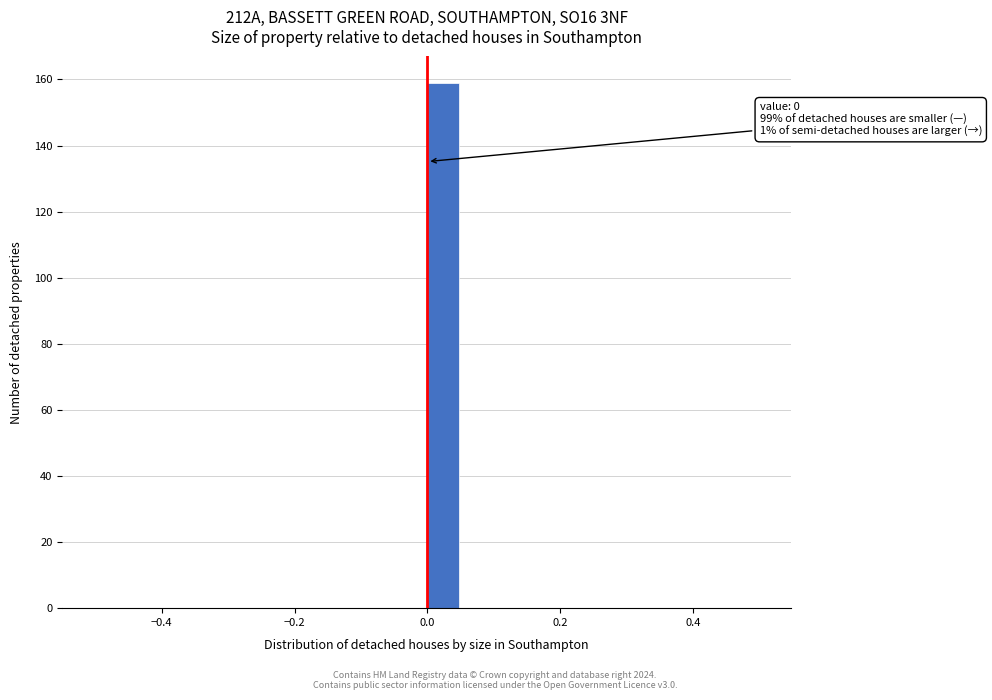

Read against the x-axis, roughly where is the centre of the tallest bar?

0.02